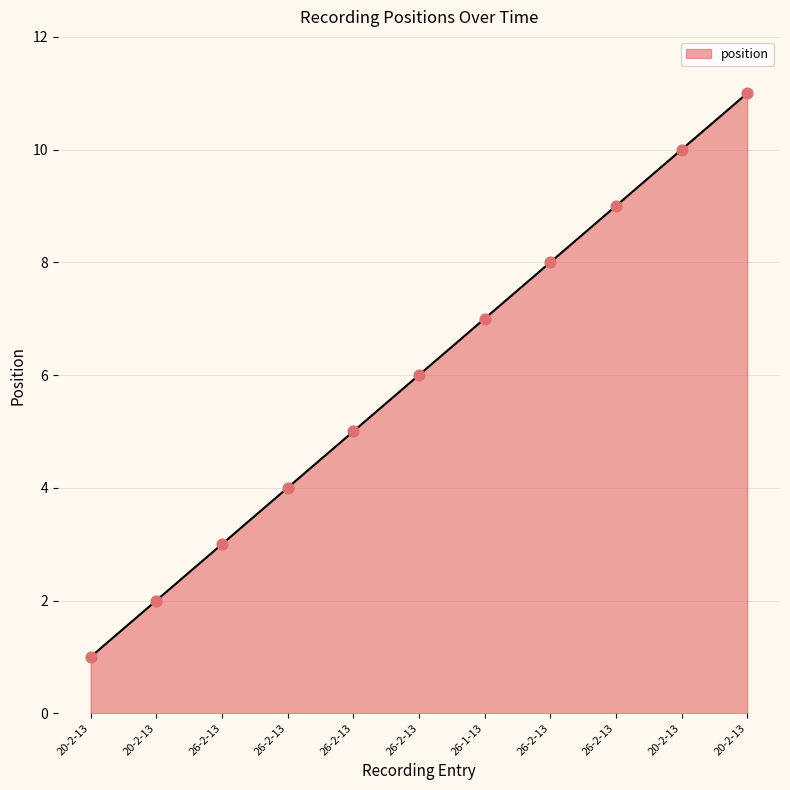

Which has a higher value, 26-2-13 or 26-2-13?

26-2-13